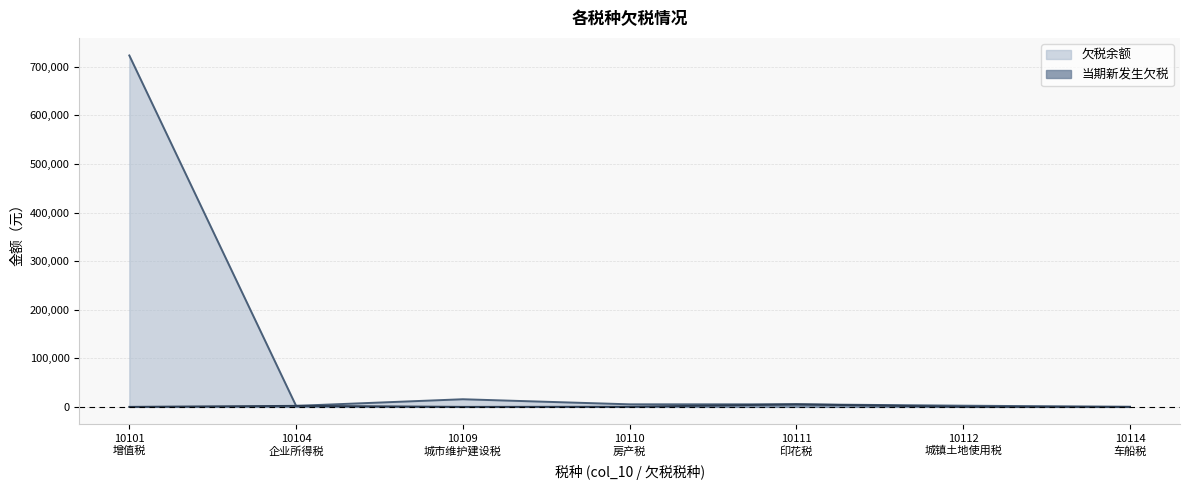

List the series in order of their overall mean, lowest first.

当期新发生欠税, 欠税余额